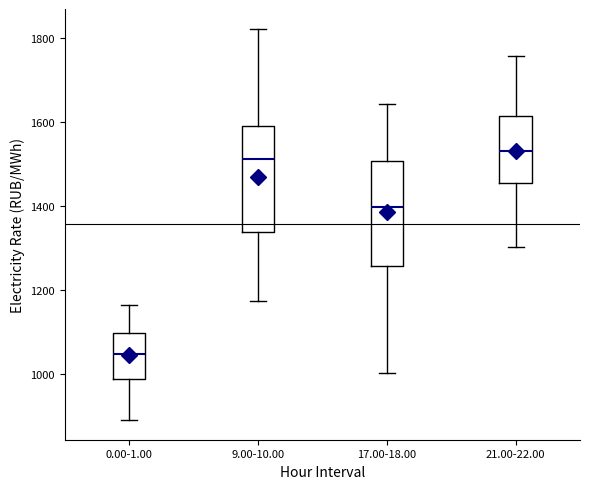

Where is the lower edge of the box for 9.00-10.00 on the y-axis? The values are not printed on the chart, so give them approximately, as read against the axis.

1340